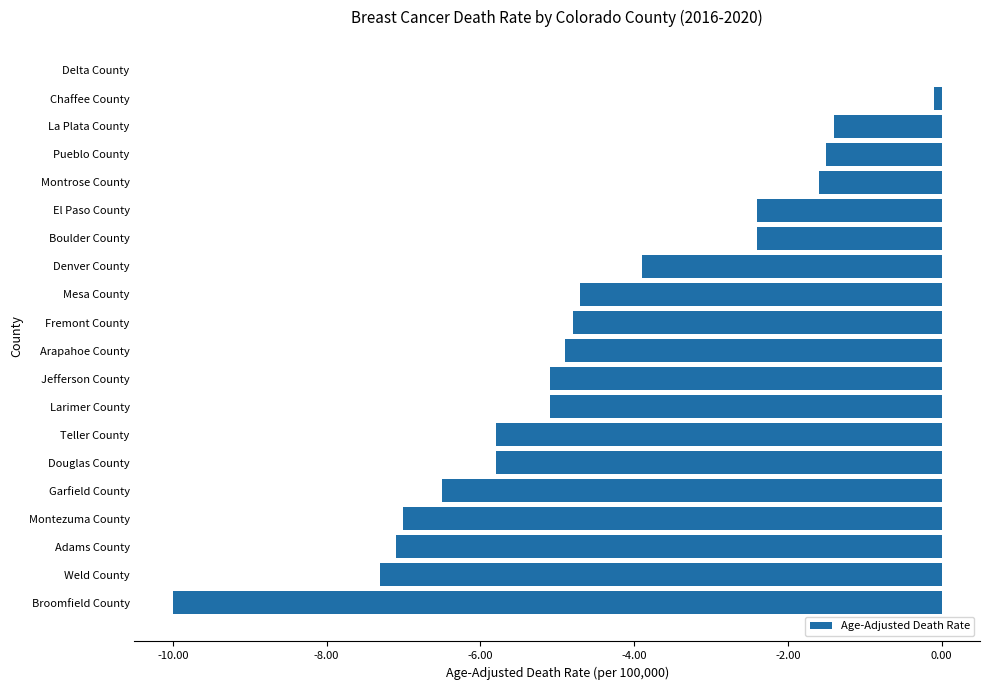

How many distinct data groups are displayed?

1